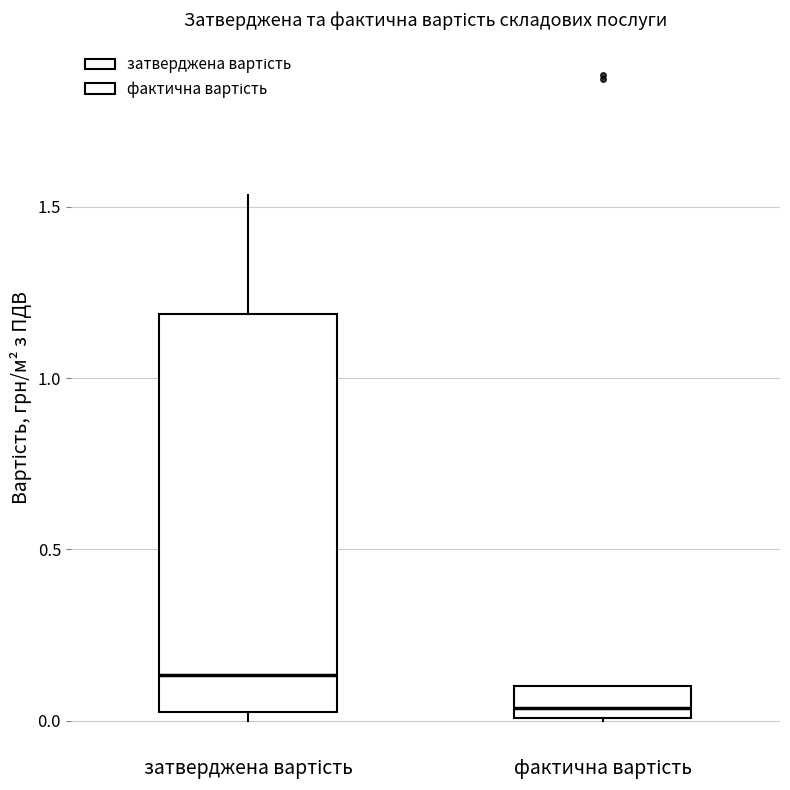

Reading left to right, read every box against the y-axis: the position of its median line, the range the box covers, and the ends of its whiskers. The values are not printed on the chart, so give them approximately, as read against the axis.

затверджена вартість: median 0.15, box 0.05 to 1.20, whiskers 0.00 to 1.55
фактична вартість: median 0.05, box 0.00 to 0.10, whiskers 0.00 to 0.10